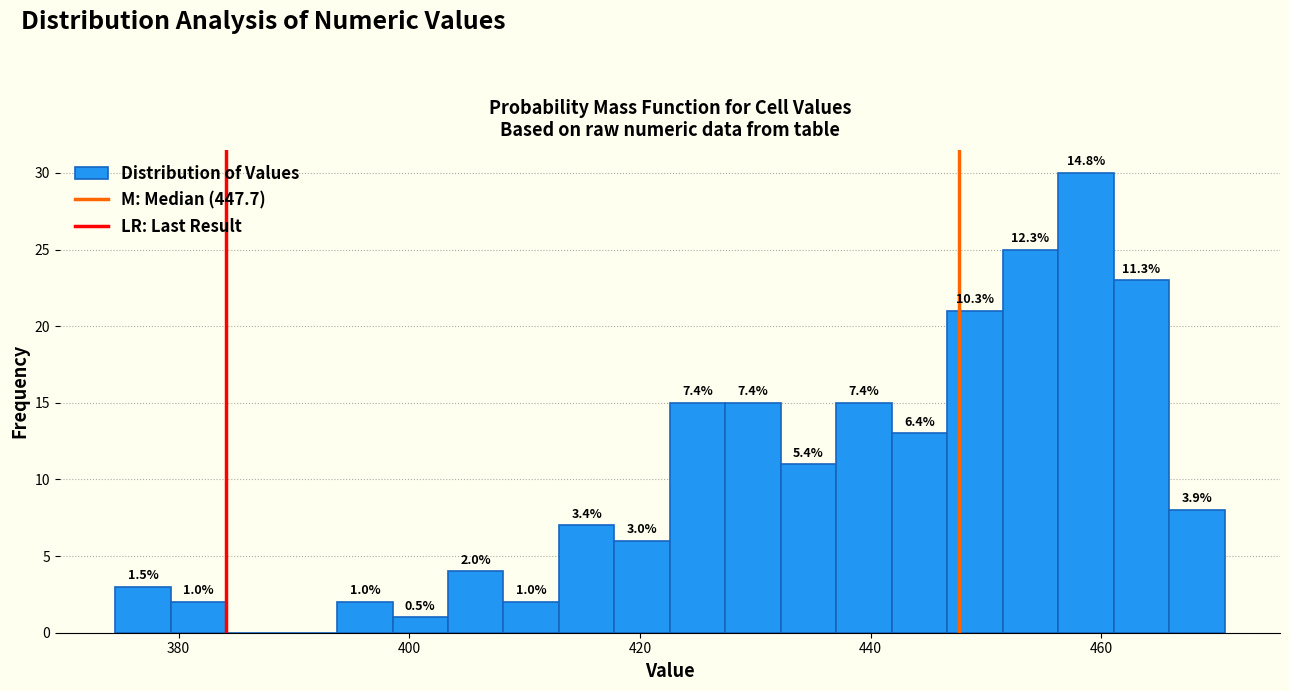

Around what value on the x-axis is the tallest bar? Give the approximate position of its centre, as read against the axis.

458